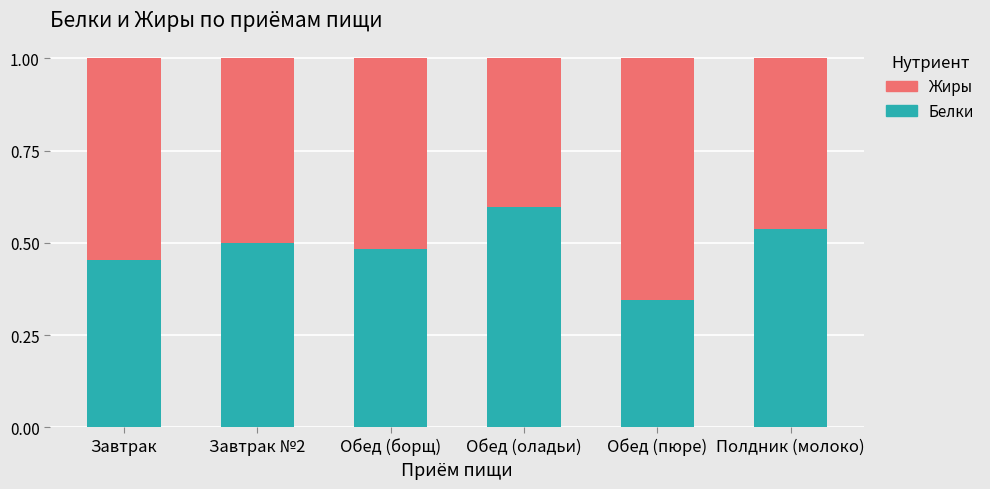

Are the bars horizontal?

No